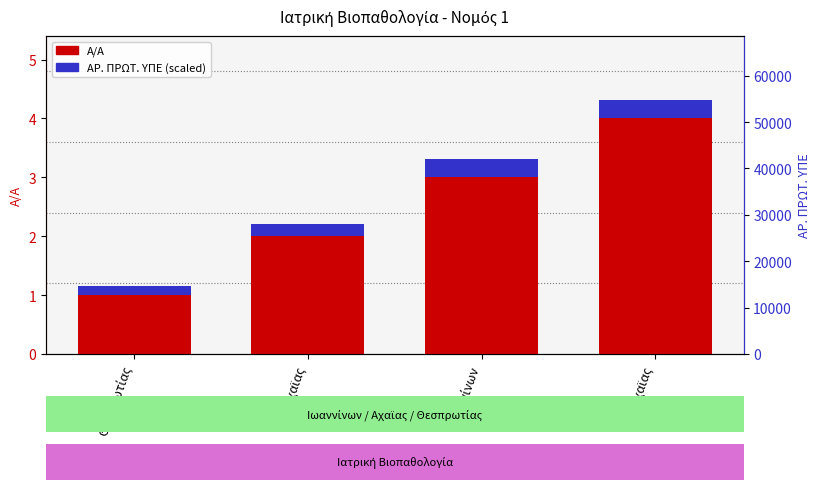

What is the approximate value of Α/Α at Αχαϊας?

4.0